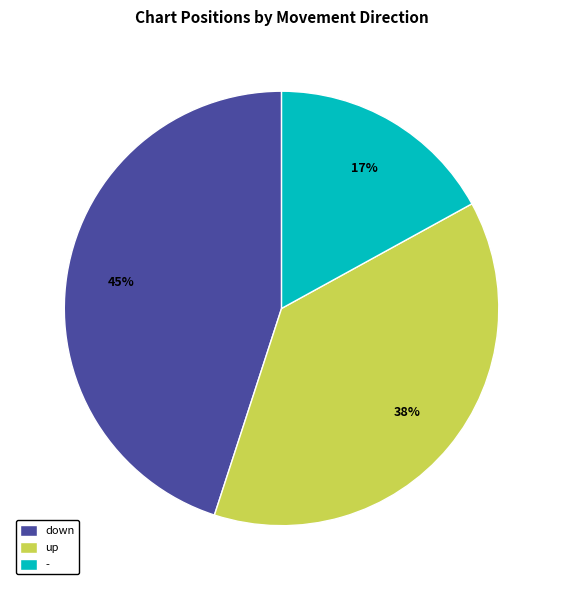

To the nearest percent, what is the combined percentage of down and -?

62%